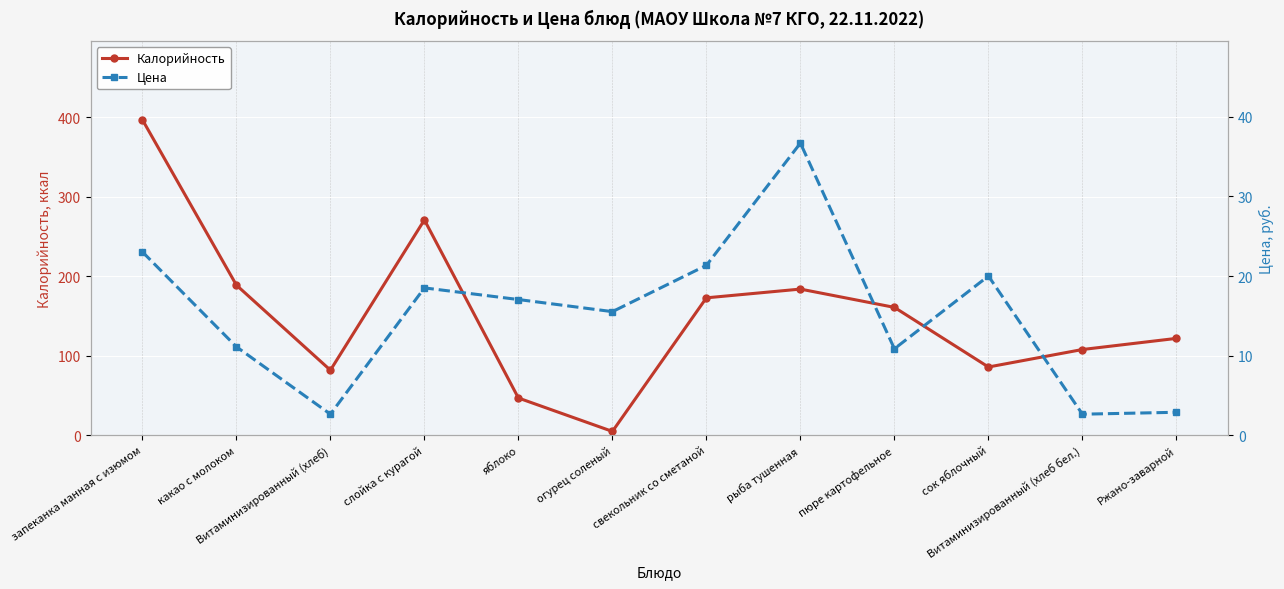

What is the maximum value for Цена?

36.7